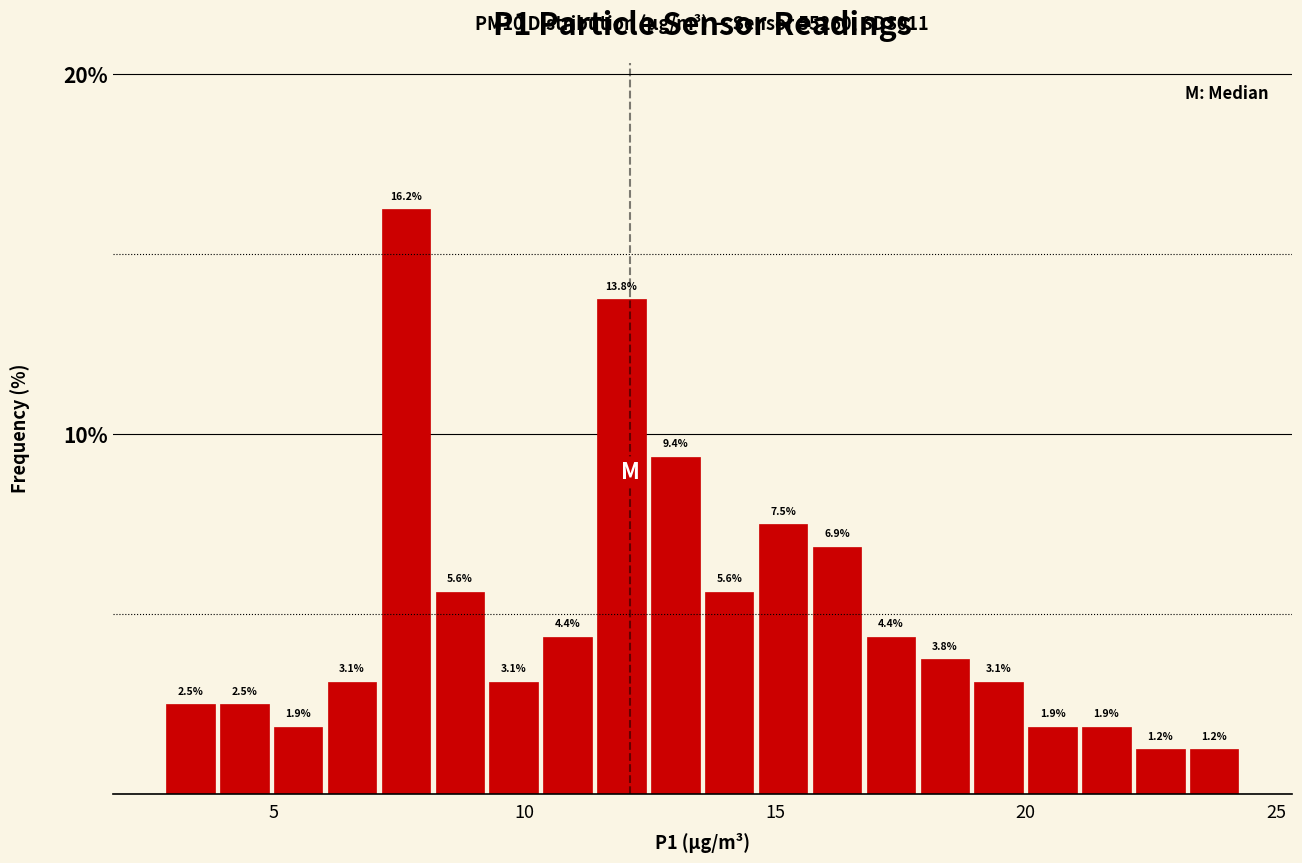

Around what value on the x-axis is the tallest bar? Give the approximate position of its centre, as read against the axis.

7.5